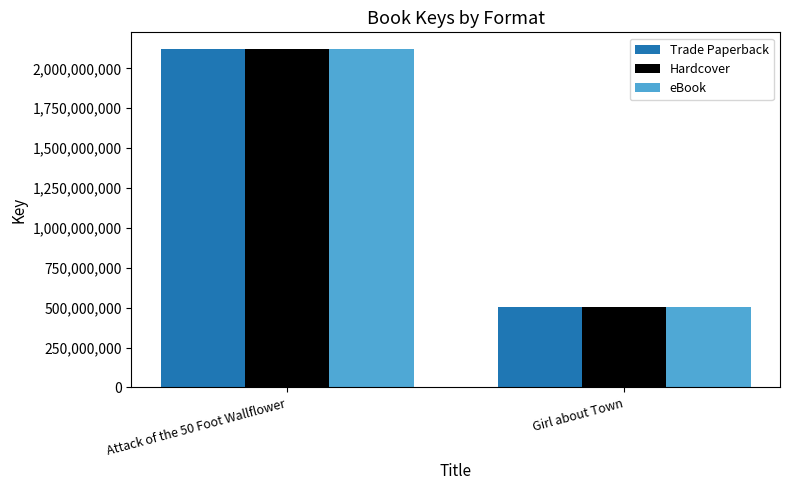

What is the difference between the maximum and minimum values in the Hardcover series?

1616707982